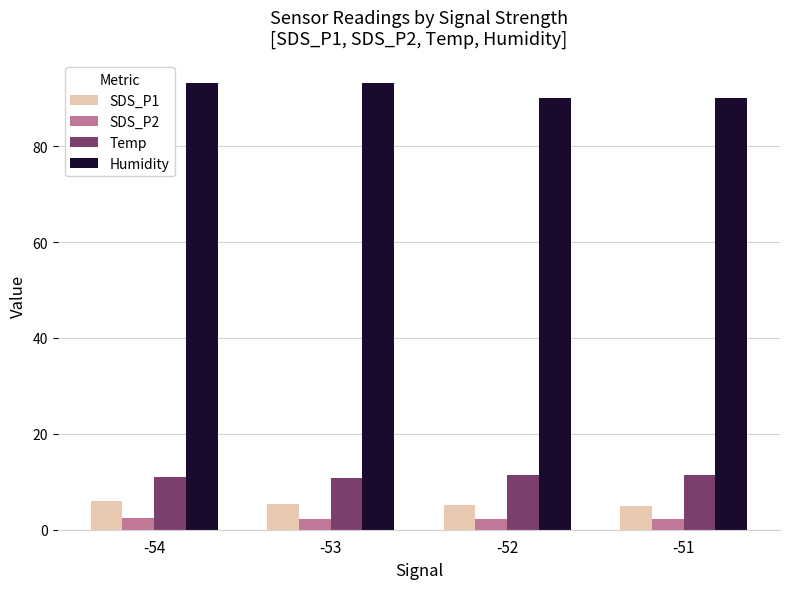

At how many categories does at least one series exceed 46?

4